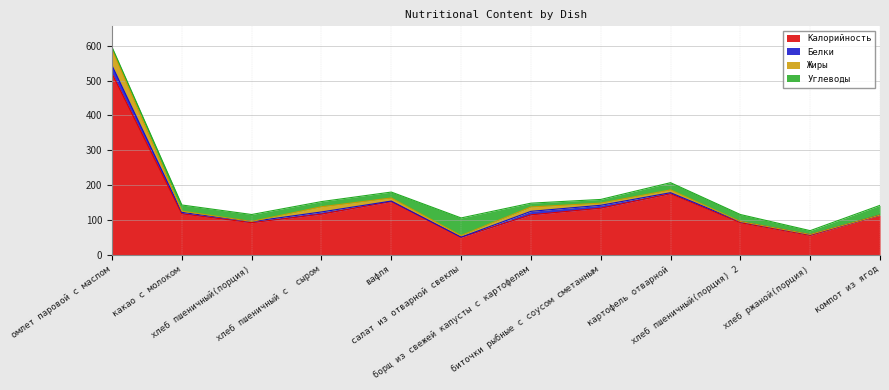

Read the Калорийность value at салат из отварной свеклы.

50.6